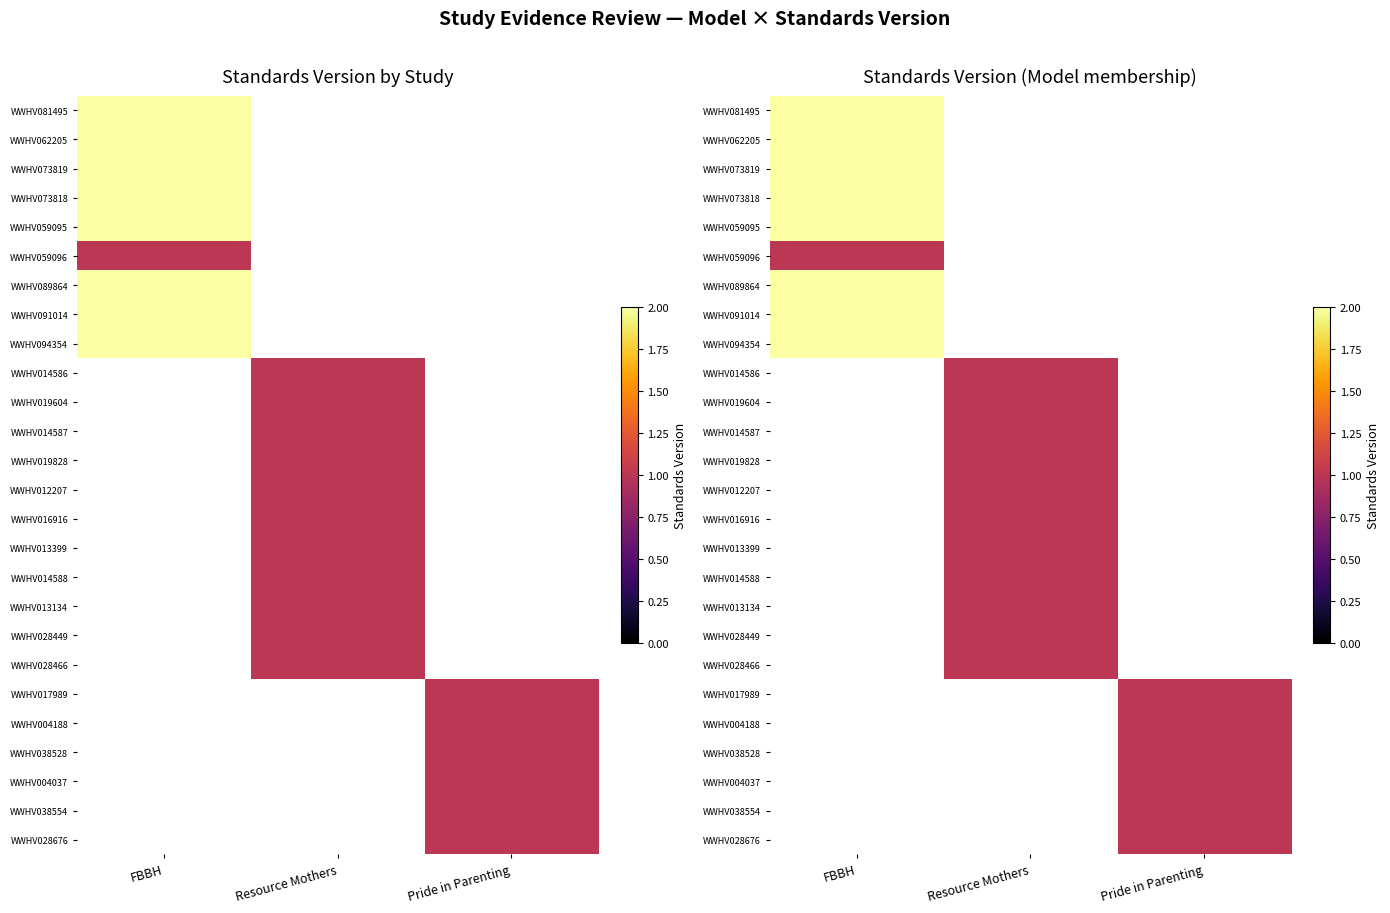

What is the maximum value shown in the chart?

2.0